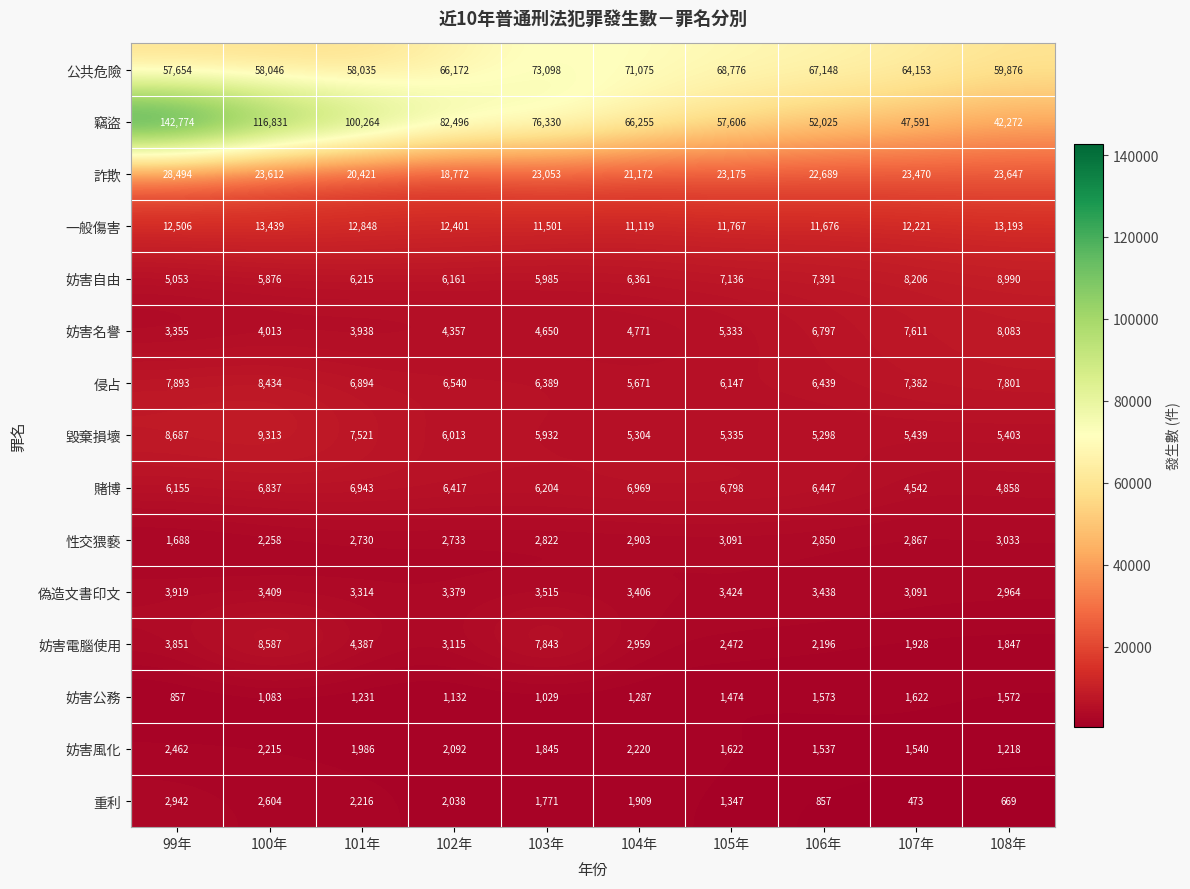

List the labels in order of 侵占 value, smallest first.

104年, 105年, 103年, 106年, 102年, 101年, 107年, 108年, 99年, 100年